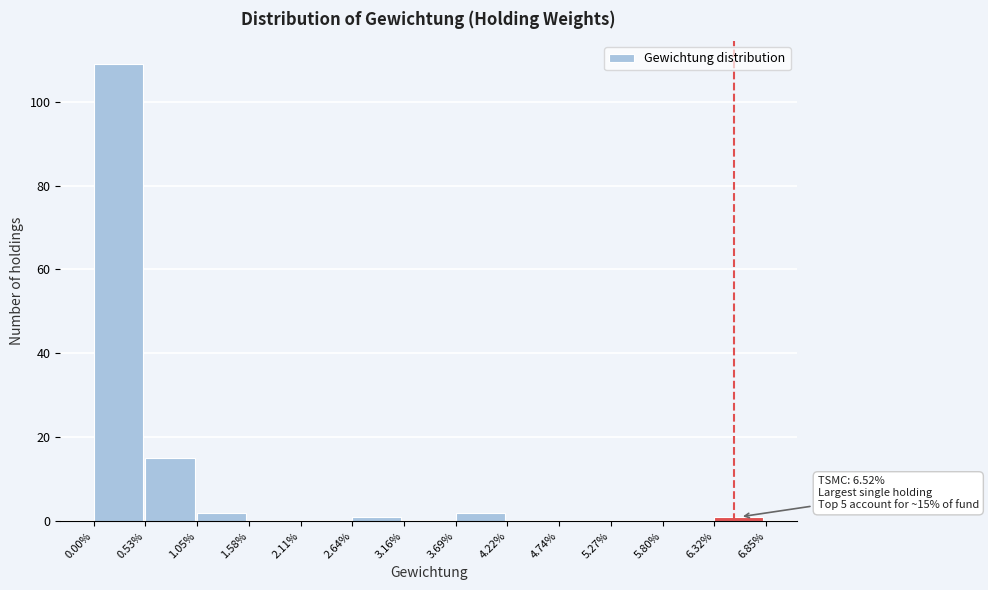

Reading left to right, list all the values displayed in this chart.

0.00%=109	0.53%=15	1.05%=2	1.58%=0	2.11%=0	2.64%=1	3.16%=0	3.69%=2	4.22%=0	4.74%=0	5.27%=0	5.80%=0	6.32%=1